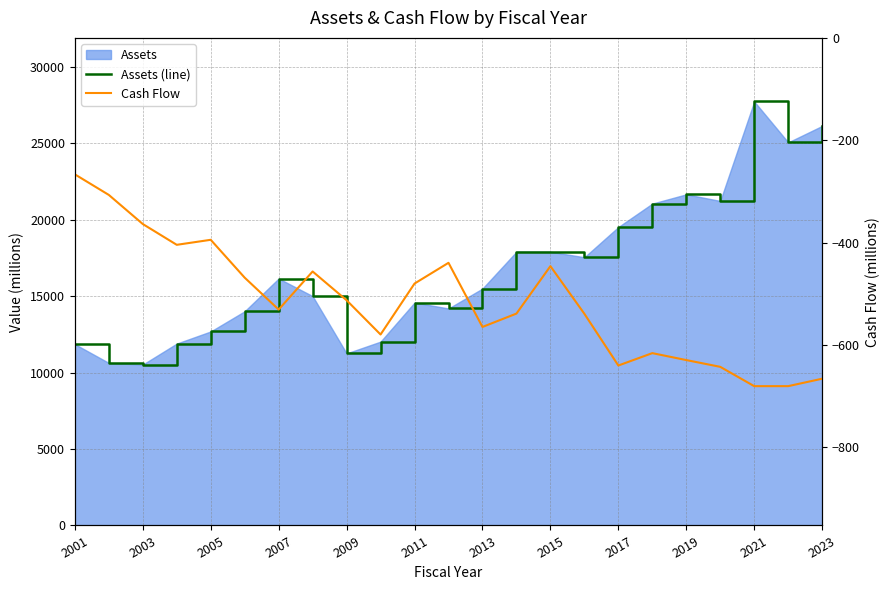

Reading left to right, list all the values displayed in this chart.

Assets (line): 11855.0	10628.5	10520.7	11893.4	12685.9	14007.6	16148.7	14996.2	11250.3	12021.4	14577.2	14189.0	15490.2	17900.0	17896.4	17538.0	19513.3	21046.7	21652.5	21220.6	27724.1	25050.9	26125.2
Cash Flow: -266.6	-306.8	-363.7	-404.3	-394.5	-468.5	-530.8	-456.4	-512.6	-579.5	-480.0	-439.5	-564.7	-538.7	-446.0	-539.0	-640.1	-615.9	-629.5	-642.7	-680.4	-680.4	-665.9